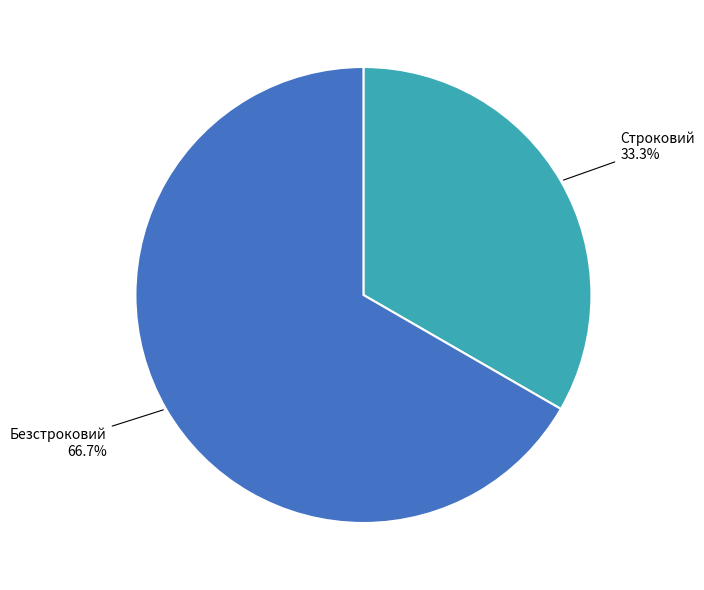

What is the majority slice?

Безстроковий